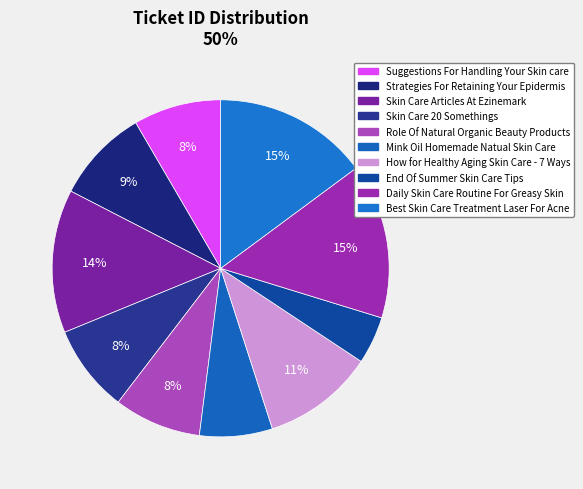

What is the ratio of the value at End Of Summer Skin Care Tips to the value at Skin Care 20 Somethings?

0.5